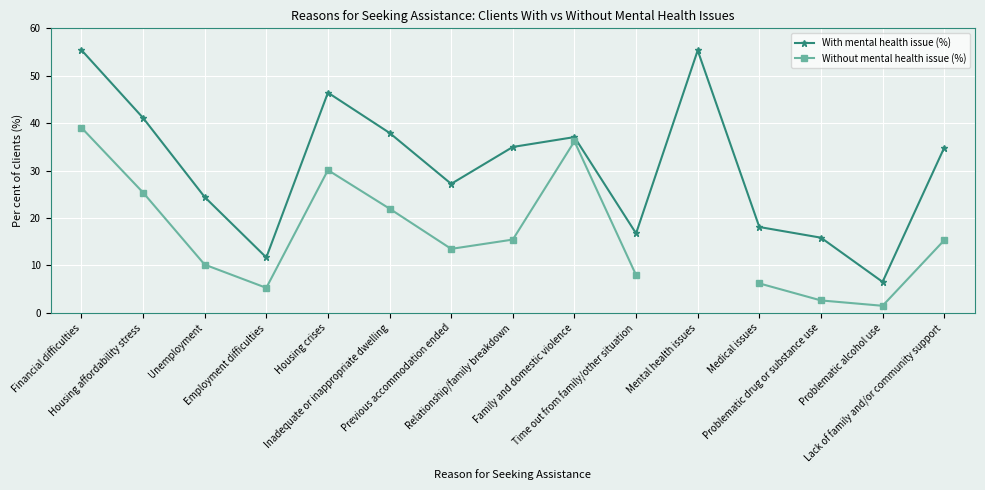

At which label is With mental health issue (%) closest to 30?

Previous accommodation ended